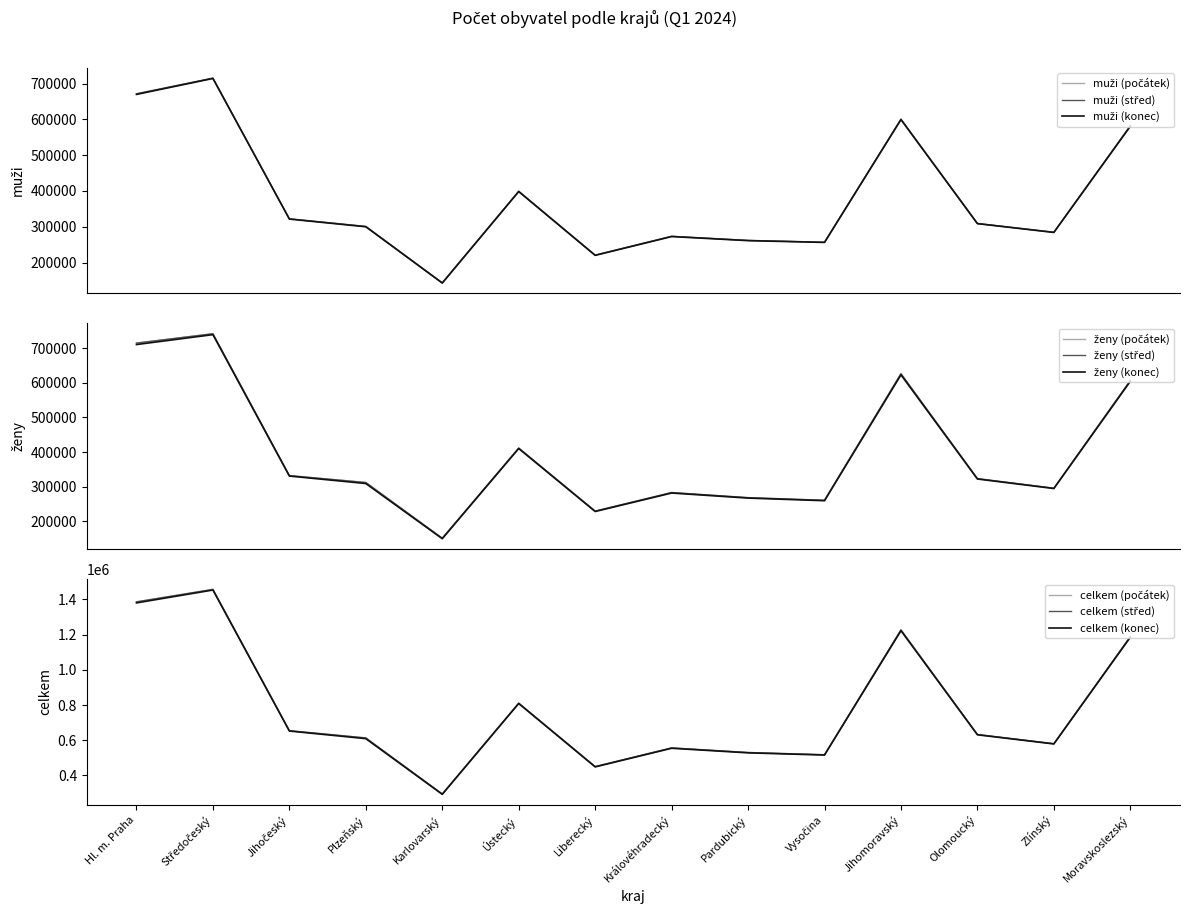

What is the total value across all series at Středočeský?

4365601